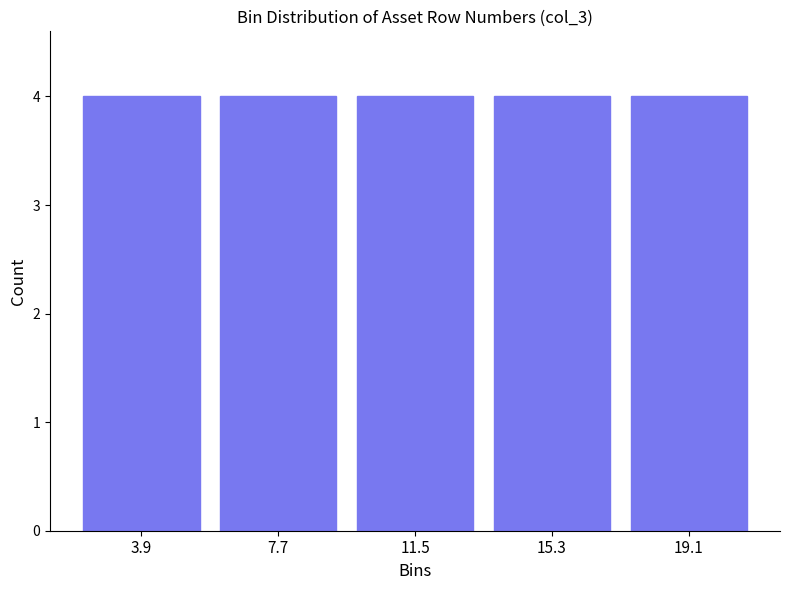

Reading left to right, transcribe this chart: for each bar, give the range it covers on the x-axis and its height. Neither the bar edges nor the heights are printed on the chart, so give them approximately, as read against the axes.

2.0 to 5.8: 4
5.8 to 9.6: 4
9.6 to 13.4: 4
13.4 to 17.2: 4
17.2 to 21.0: 4